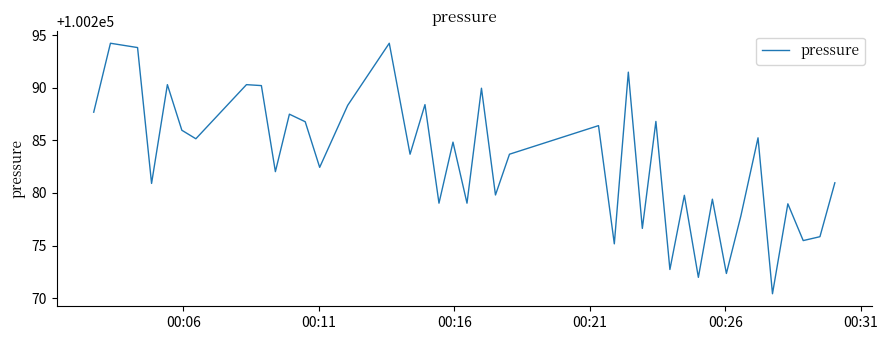

How many interior local peaks (higher than both neighbors) does the data have?

15